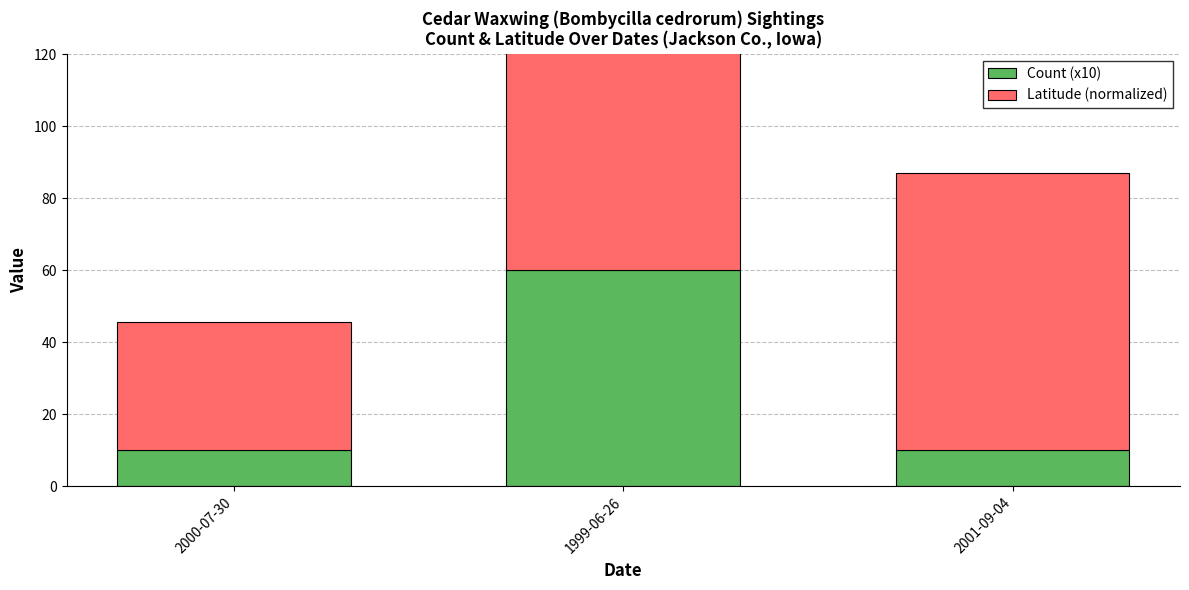

Rank the series by their maximum value, from lowest to highest.

Count (x10), Latitude (normalized)